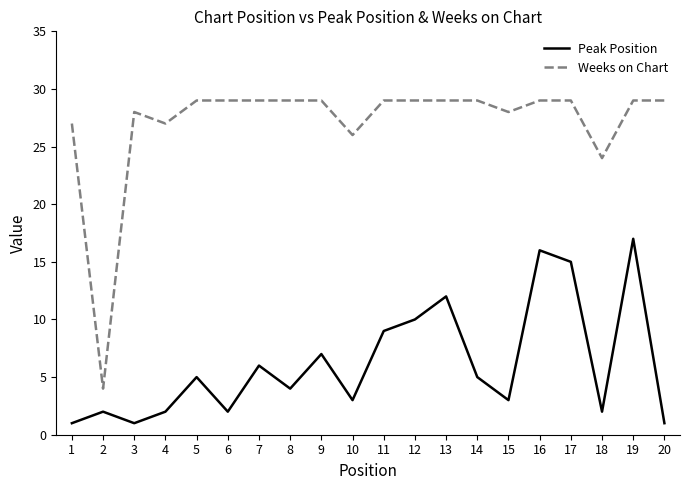

What are all the series names shown in the legend?

Peak Position, Weeks on Chart